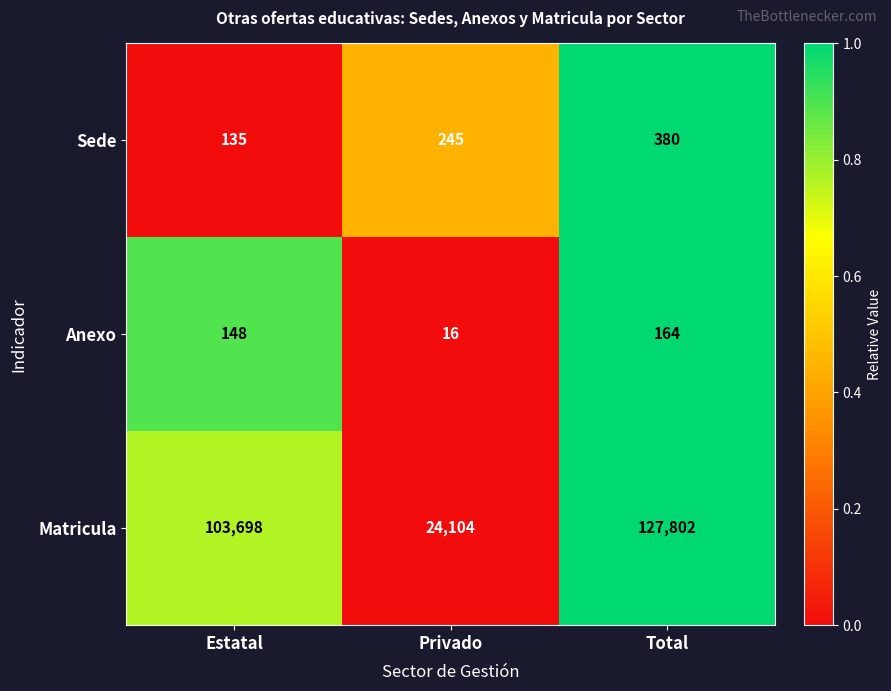

Rank the series by their maximum value, from highest to lowest.

Matricula, Sede, Anexo